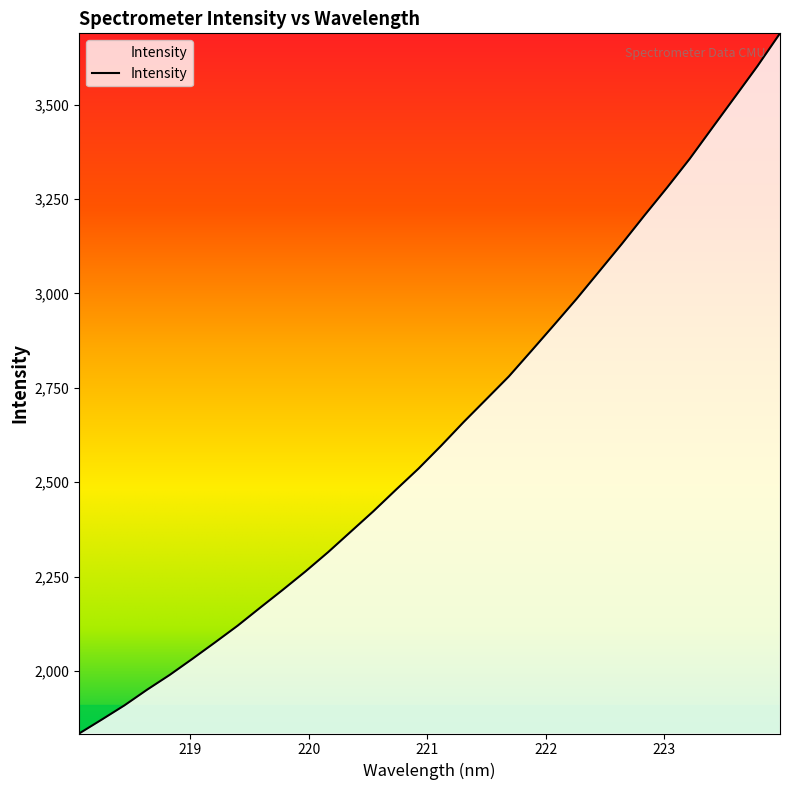

What is the sum of all values?

84345.2